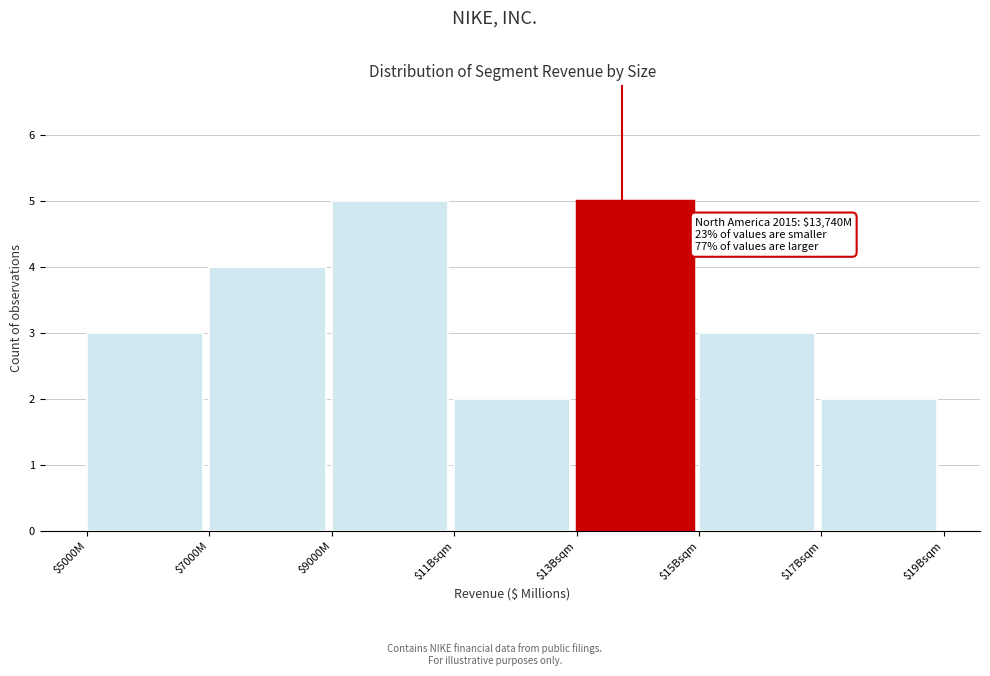

Reading right to left, transcribe all the data shown in this chart.

2	3	5	2	5	4	3